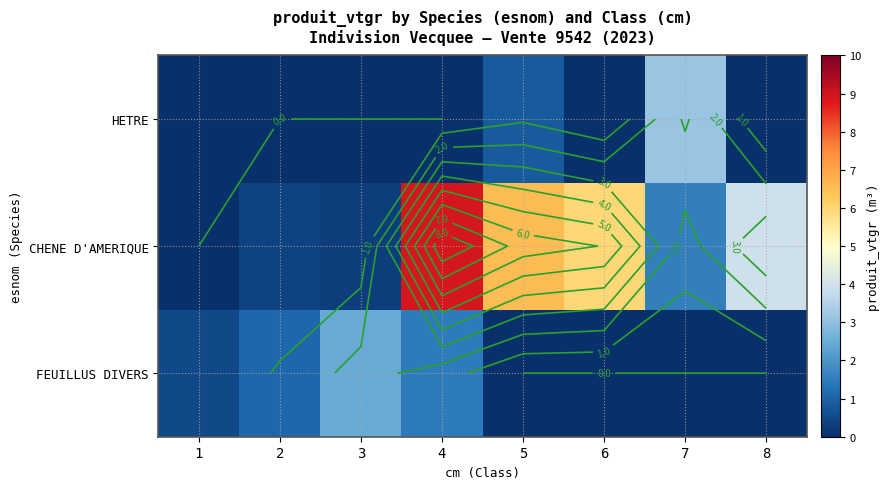

Which series has the largest total across all categories?

CHENE D'AMERIQUE